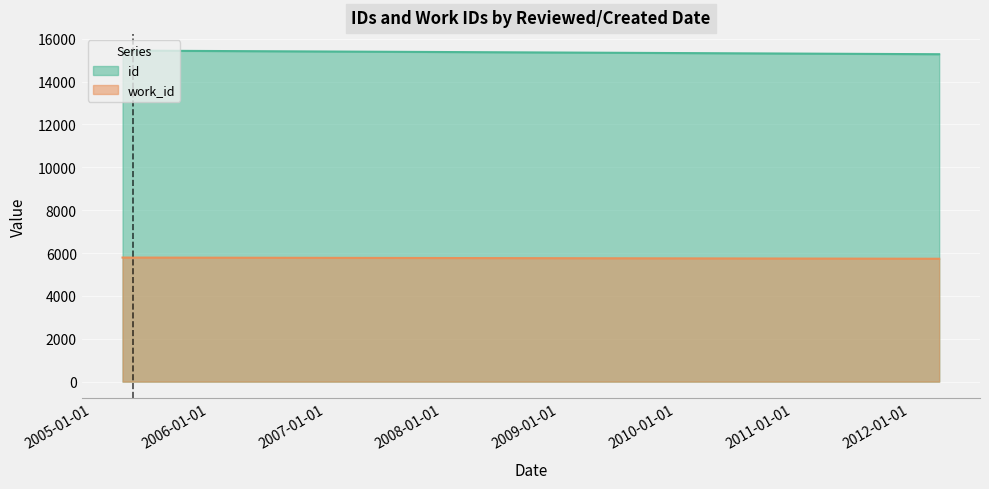

Reading left to right, what are all the values shown in this chart?

id: 2012-04-03=15275	2005-04-07=15436	2005-05-11=15441
work_id: 2012-04-03=5732	2005-04-07=5787	2005-05-11=5787